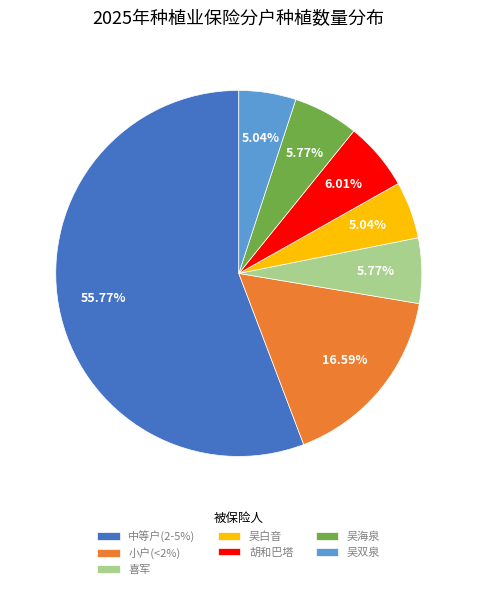

Approximately how many times larger is the value at 喜军 compared to 吴海泉?

1.0